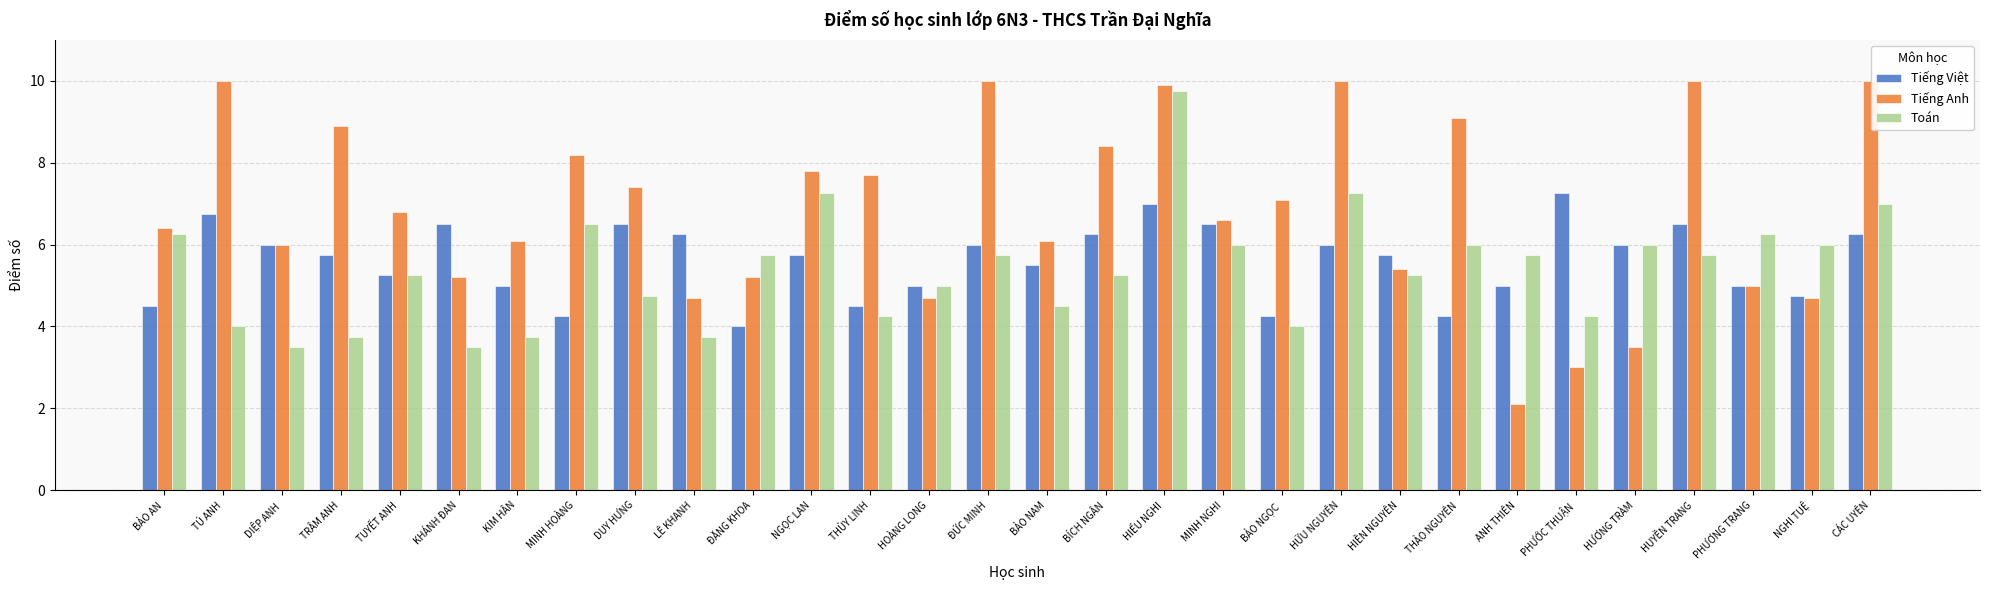

True or false: Toán has a value of 7.2 at TÚ ANH.

False